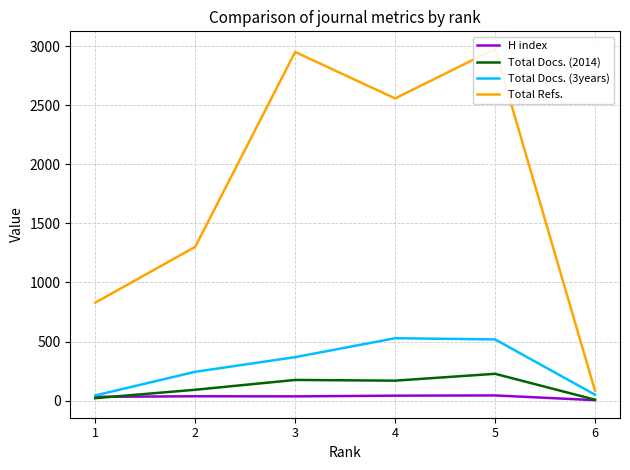

What is the difference between the Total Docs. (3years) values at 2 and 3?

124